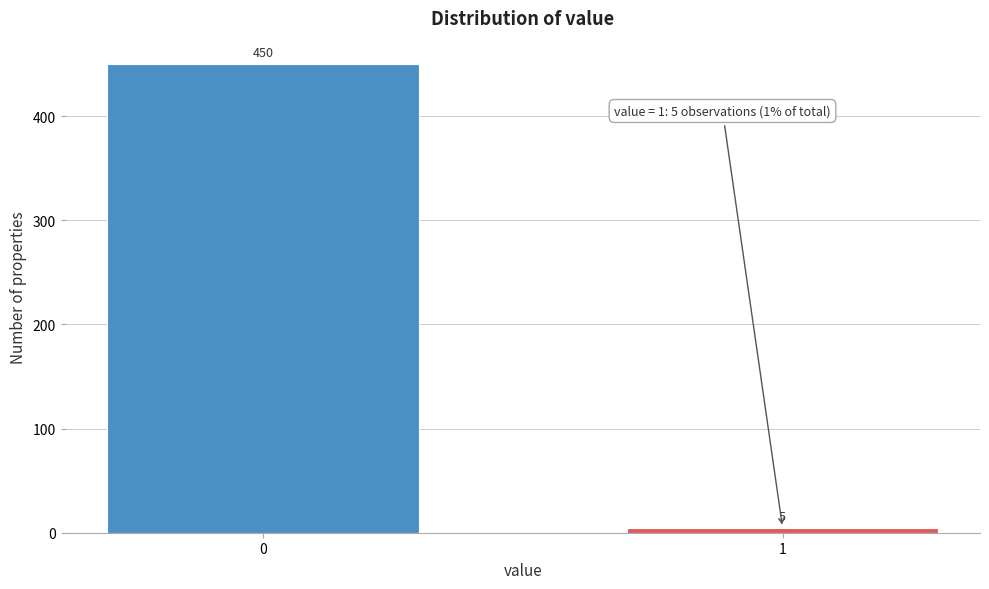

Reading left to right, what are all the values shown in this chart?

0=450	1=5